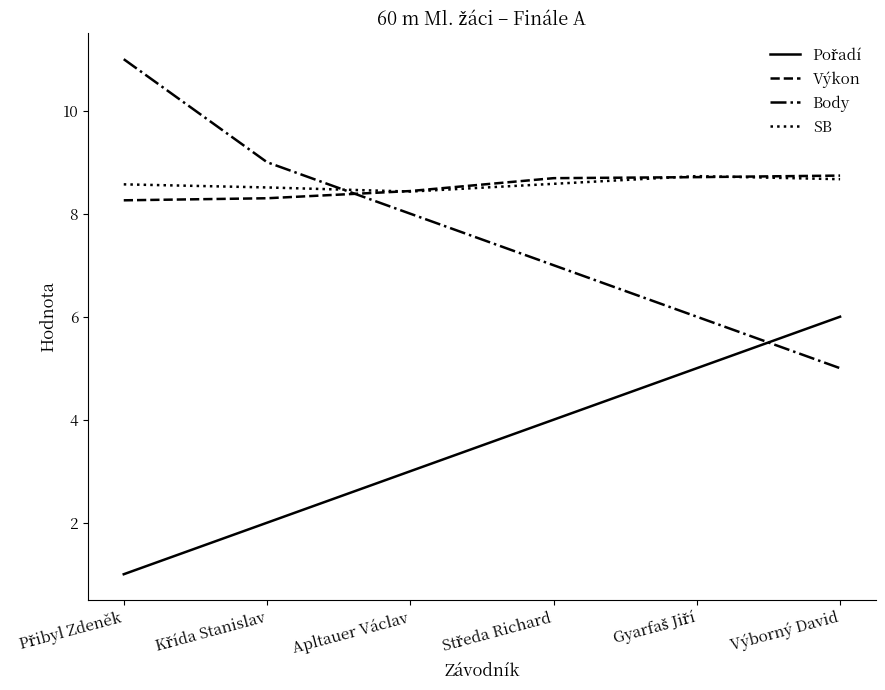

Which series has the largest range (max minus min)?

Body